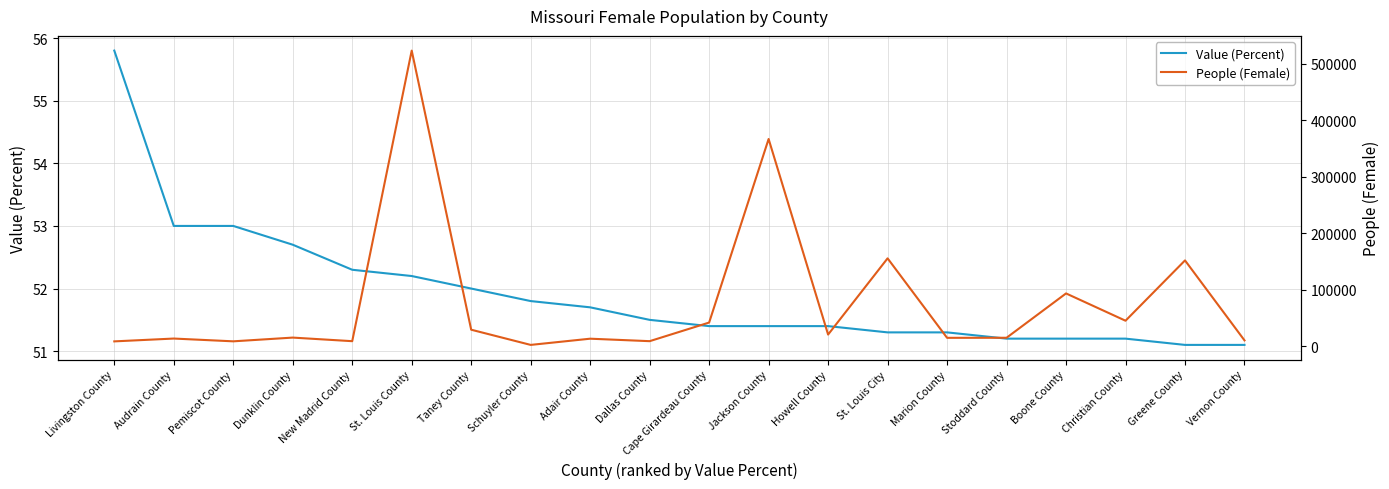

The People (Female) series shows 17054.8 at Adair County. True or false?

False